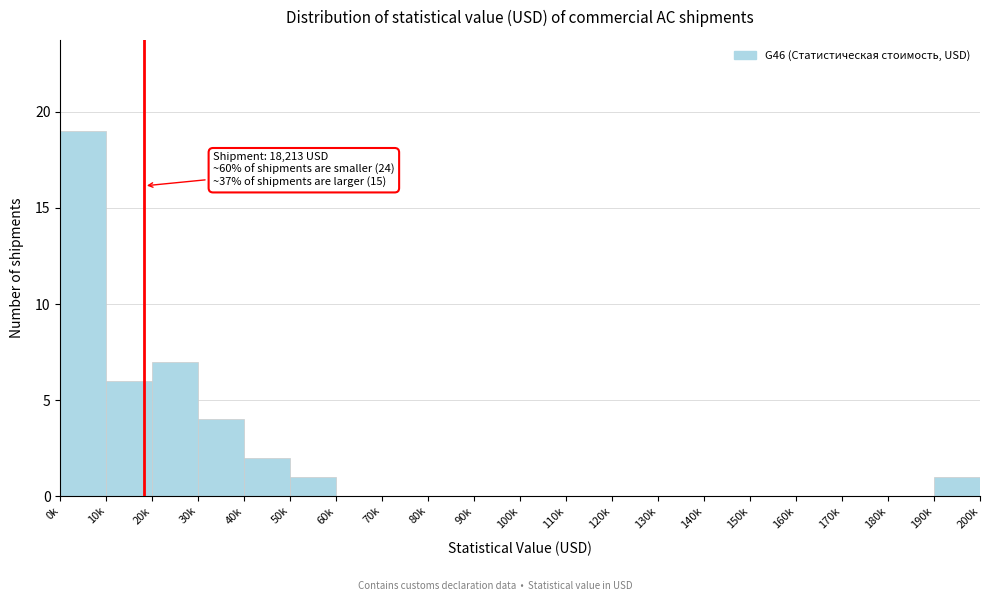

Reading left to right, list all the values displayed in this chart.

0k=19	10k=6	20k=7	30k=4	40k=2	50k=1	60k=0	70k=0	80k=0	90k=0	100k=0	110k=0	120k=0	130k=0	140k=0	150k=0	160k=0	170k=0	180k=0	190k=1